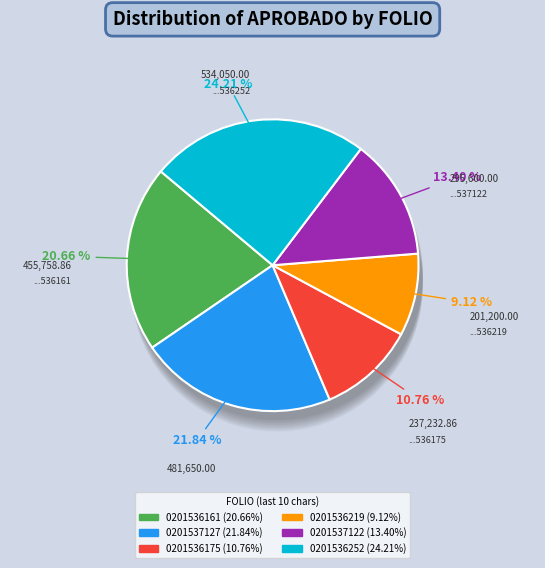

To the nearest percent, what is the difference between the SLP190201537122 and SLP190201536219 slice percentages?

4%